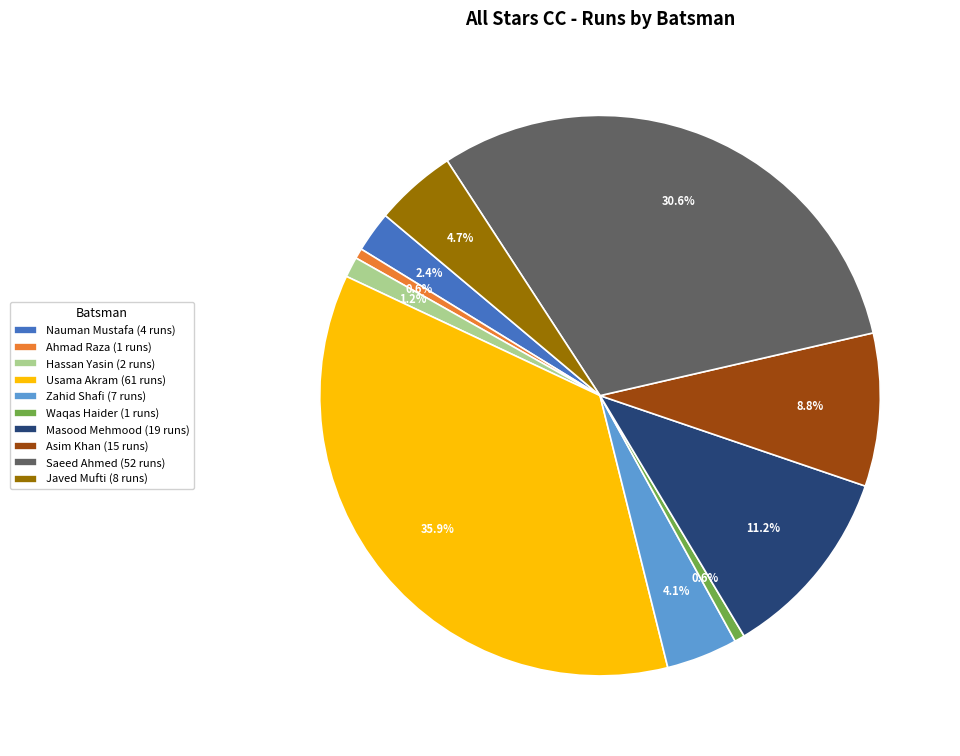

Does Usama Akram represent more than half of the total?

No